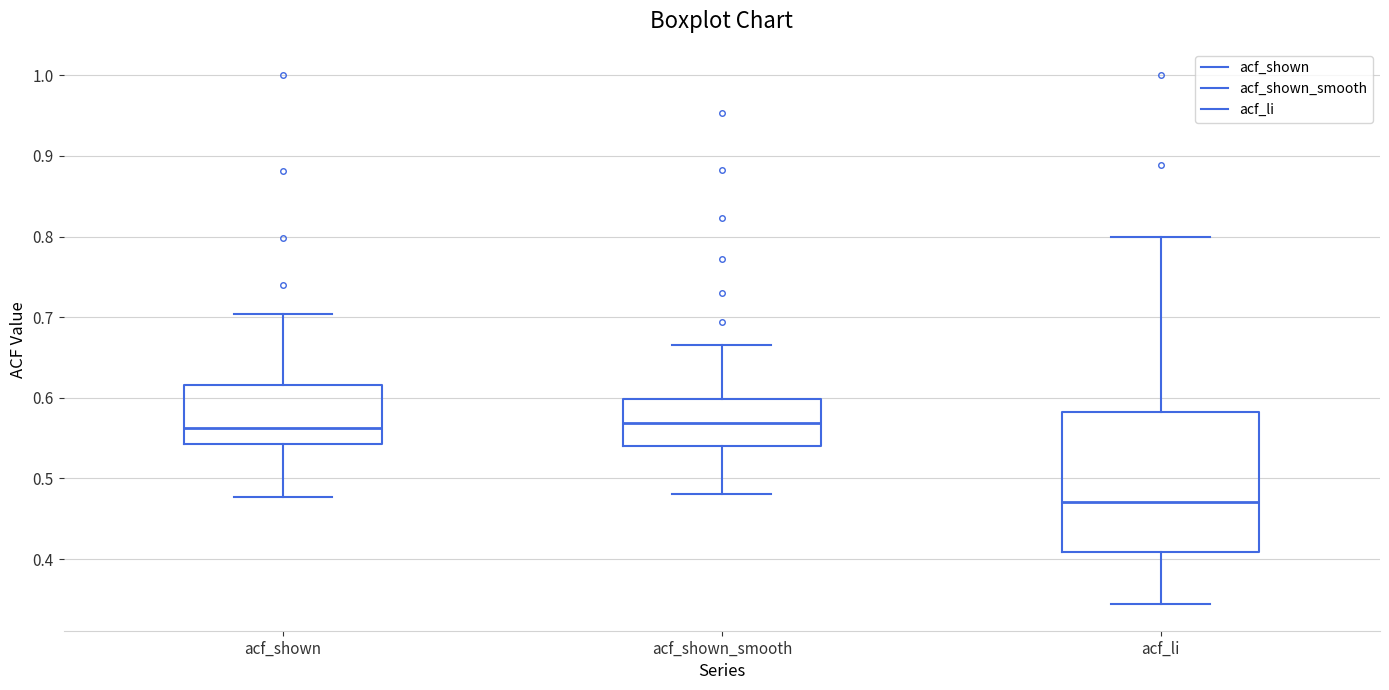

Reading left to right, transcribe this box plot: for each box, give where its median line is, the range the box spans, and where its two whiskers end, as read against the y-axis. The values are not printed on the chart, so give them approximately, as read against the axis.

acf_shown: median 0.56, box 0.54 to 0.62, whiskers 0.48 to 0.70
acf_shown_smooth: median 0.57, box 0.54 to 0.60, whiskers 0.48 to 0.67
acf_li: median 0.47, box 0.41 to 0.58, whiskers 0.34 to 0.80